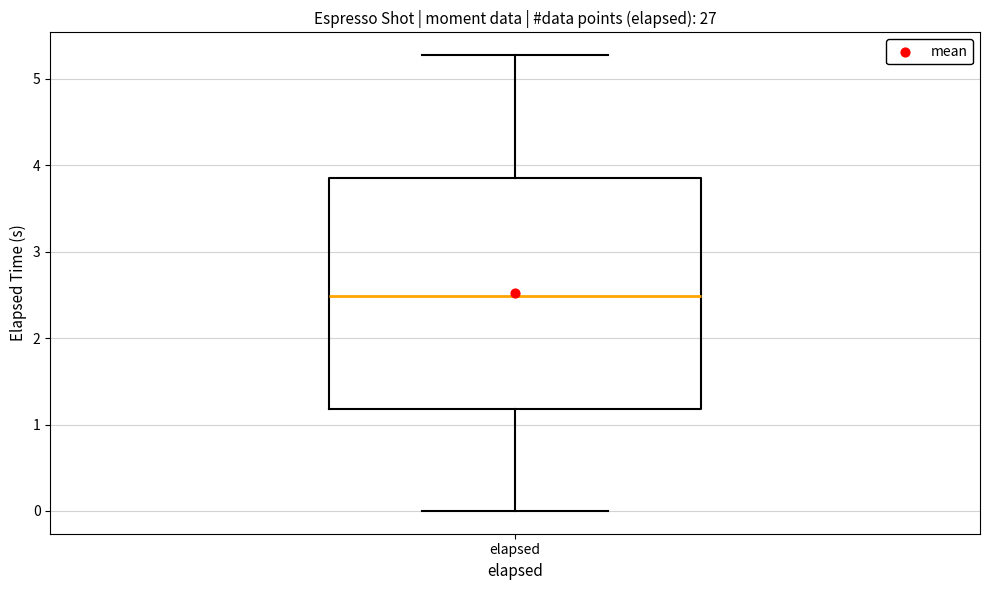

Where does the upper whisker of the box for elapsed end on the y-axis? The values are not printed on the chart, so give them approximately, as read against the axis.

5.3